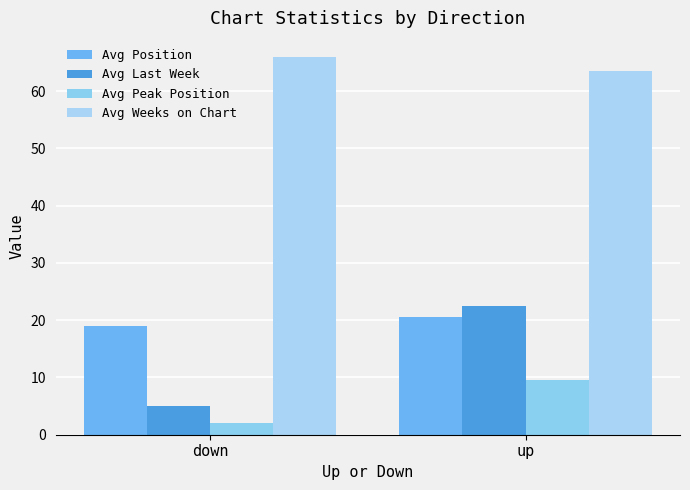

True or false: Avg Weeks on Chart has a value of 106.1 at down.

False